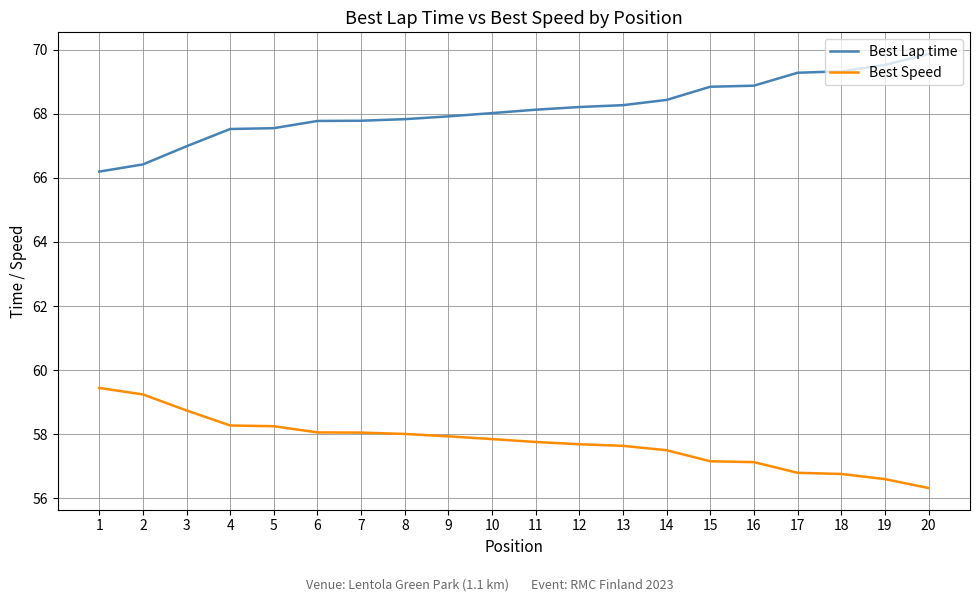

What is the minimum value for Best Lap time?

66.2